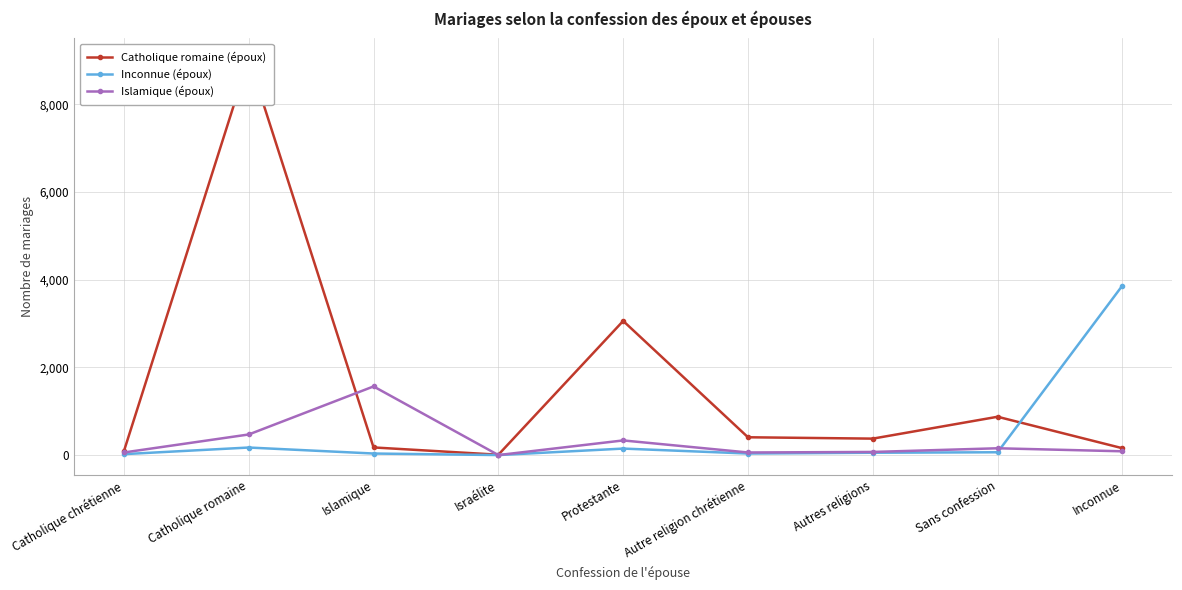

What is the difference between the highest and lowest values at Islamique?

1531